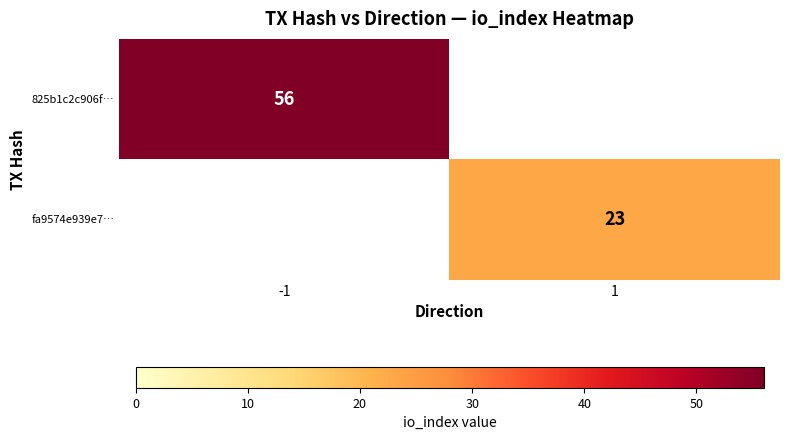

True or false: fa9574e939e7… has a value of 34 at 1.

False